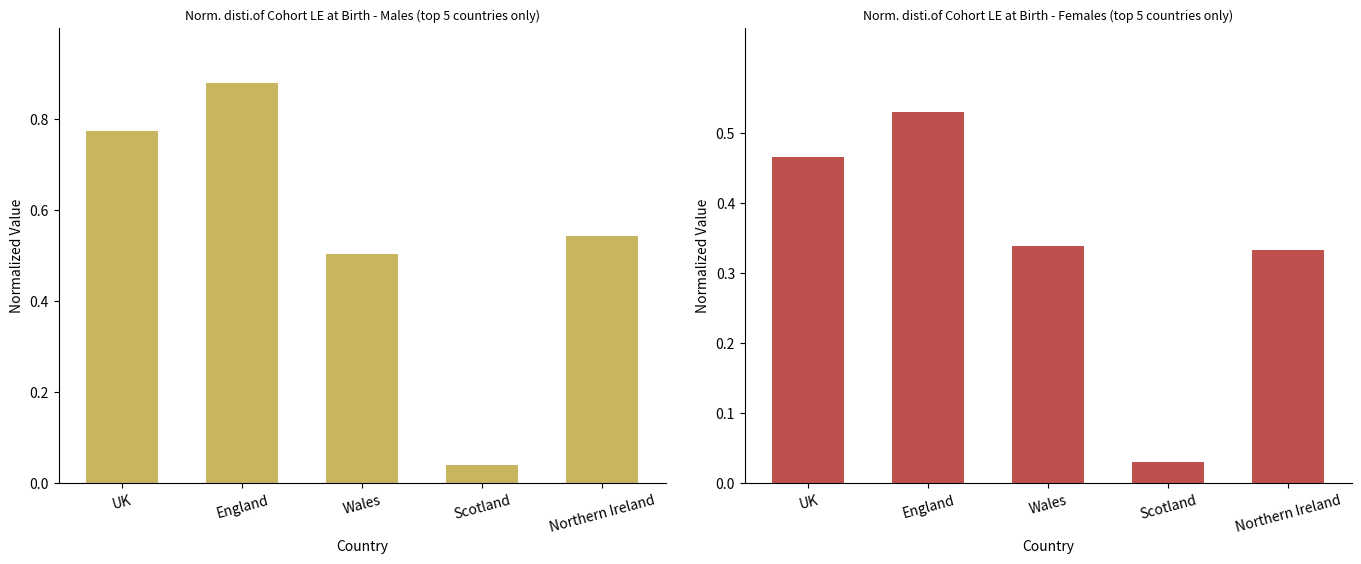

What is the difference between the Males 2018 values at UK and Scotland?

0.7